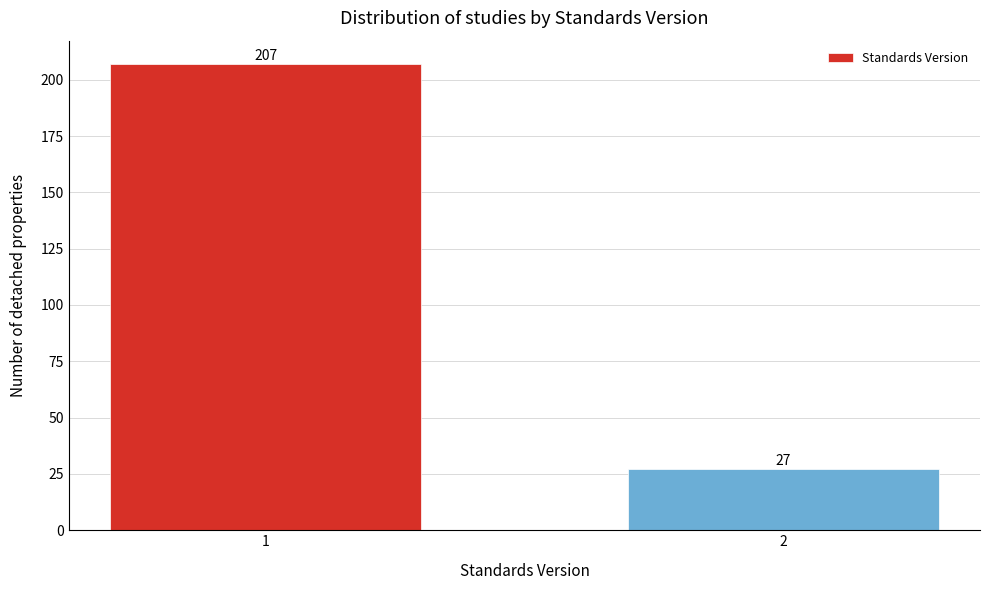

Reading left to right, what are all the values shown in this chart?

1=207	2=27